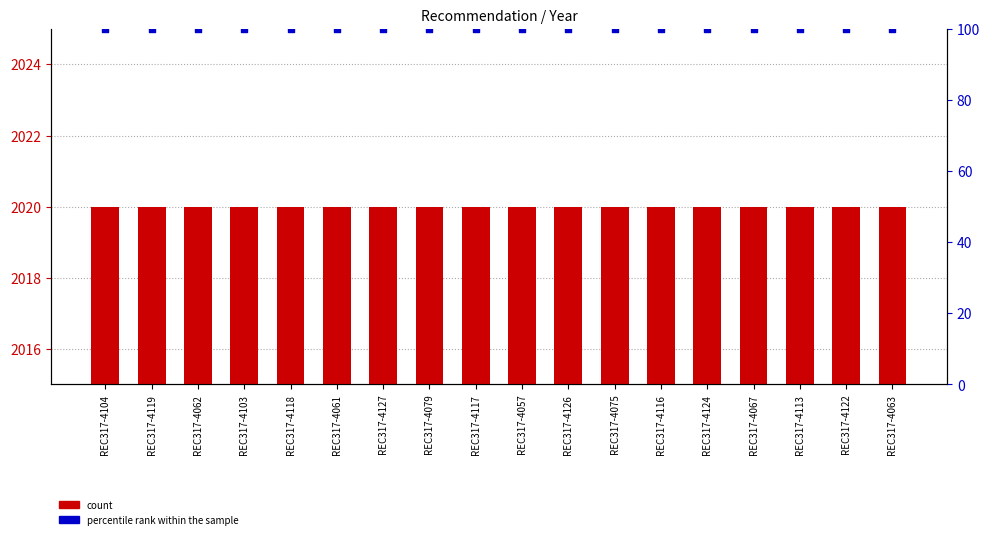

At how many categories does at least one series exceed 1808?

18